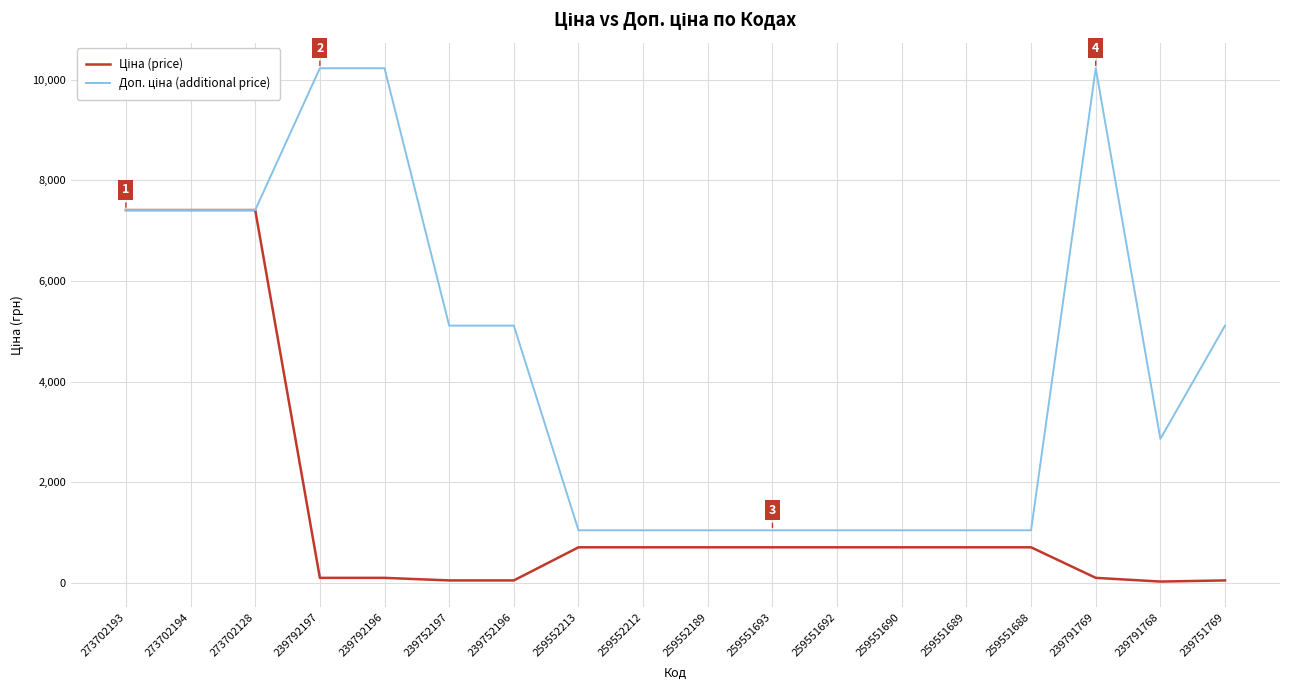

What is the total value across all series at 259551688?

1756.5